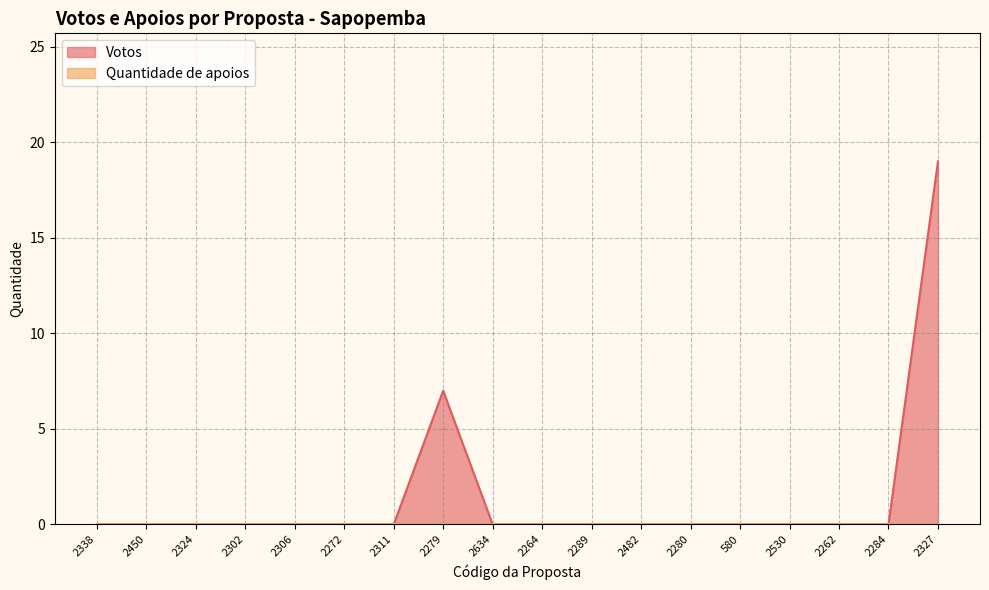

What is the greatest value displayed?

19